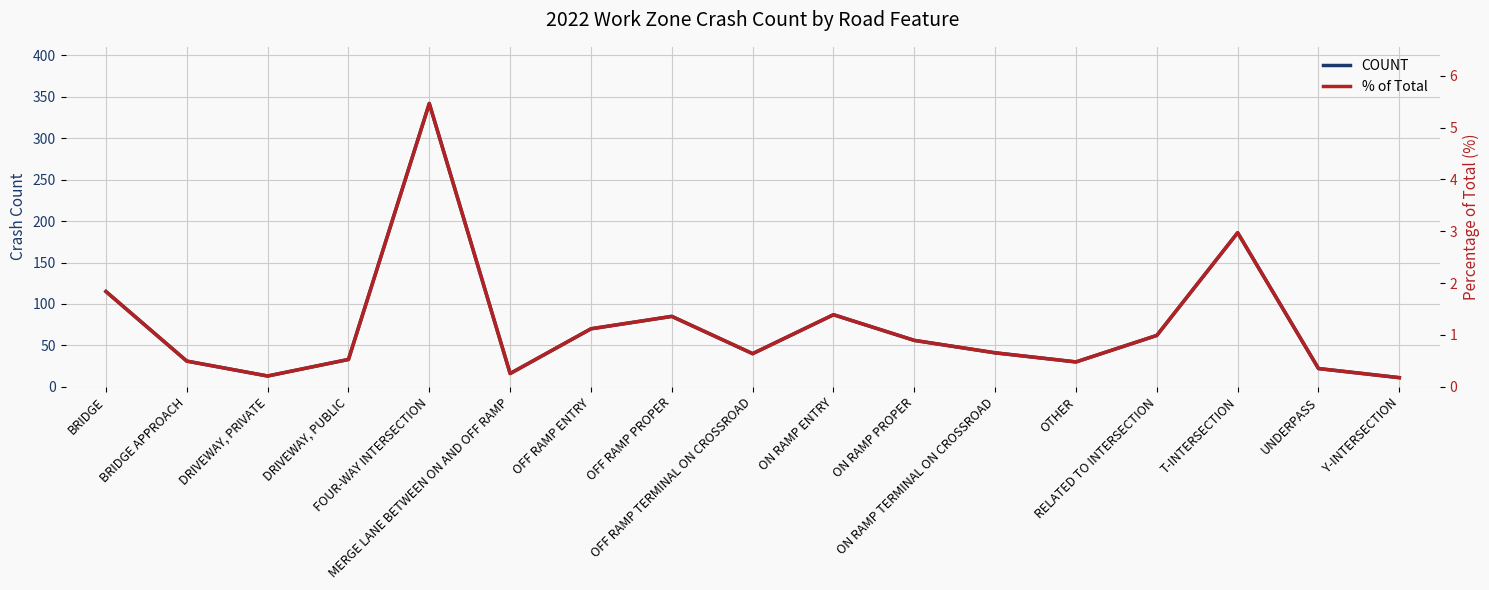

What is the total value across all series at ON RAMP PROPER?

56.9